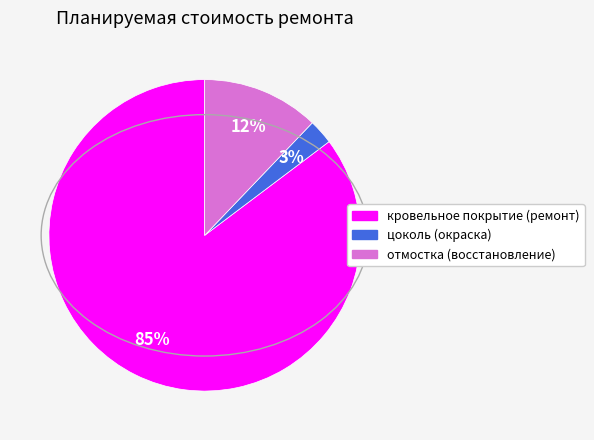

To the nearest percent, what portion does цоколь (окраска) represent?

3%